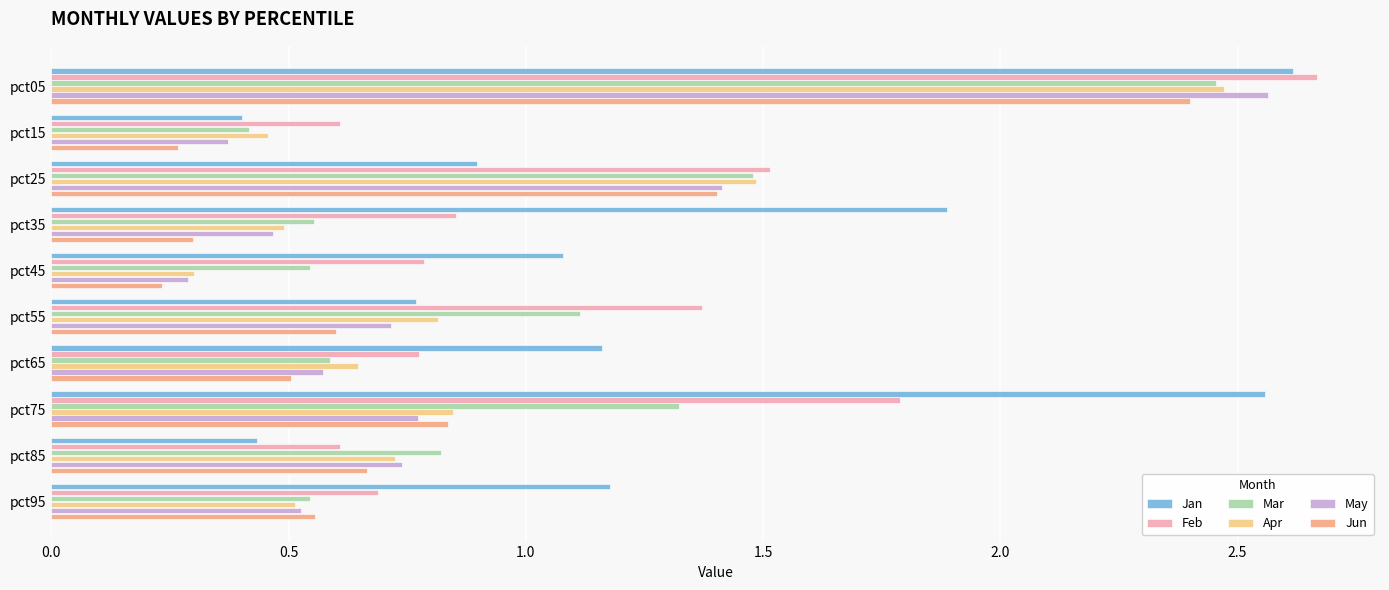

Which category has the lowest value in the Mar series?

pct15